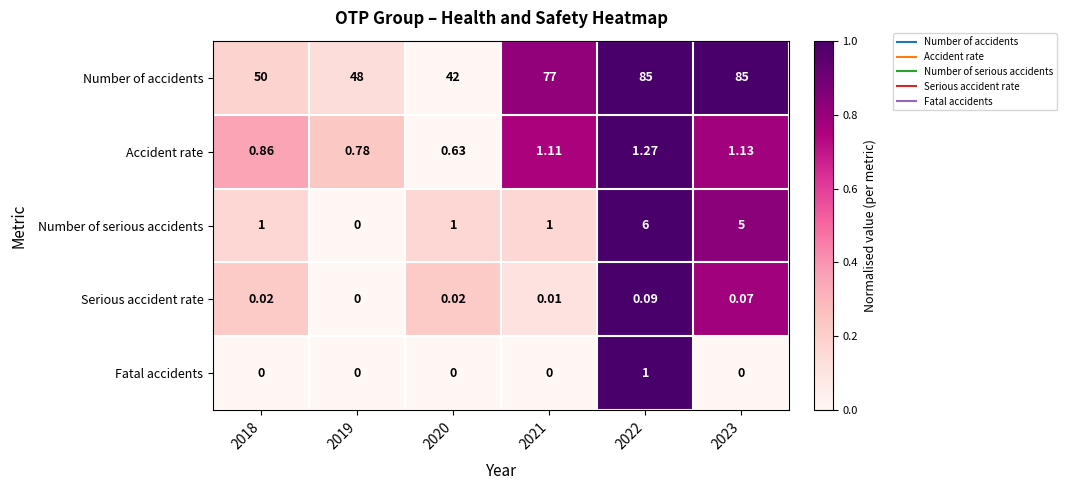

Rank the series at 2018 from highest to lowest value.

Number of accidents, Number of serious accidents, Accident rate, Serious accident rate, Fatal accidents